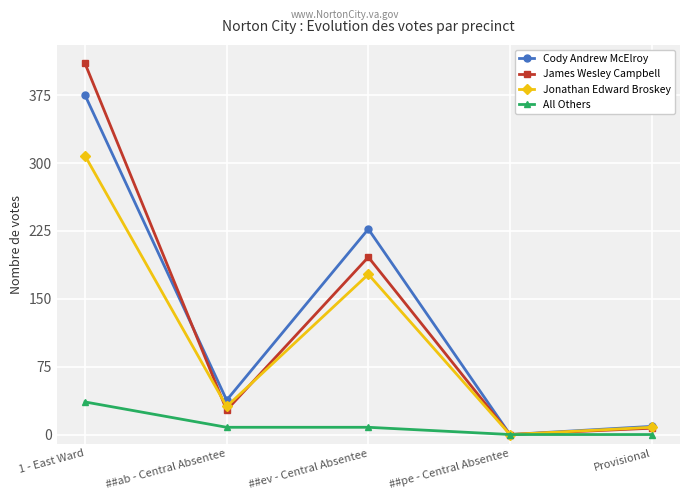

Which series changed the most between 1 - East Ward and ##ab - Central Absentee?

James Wesley Campbell